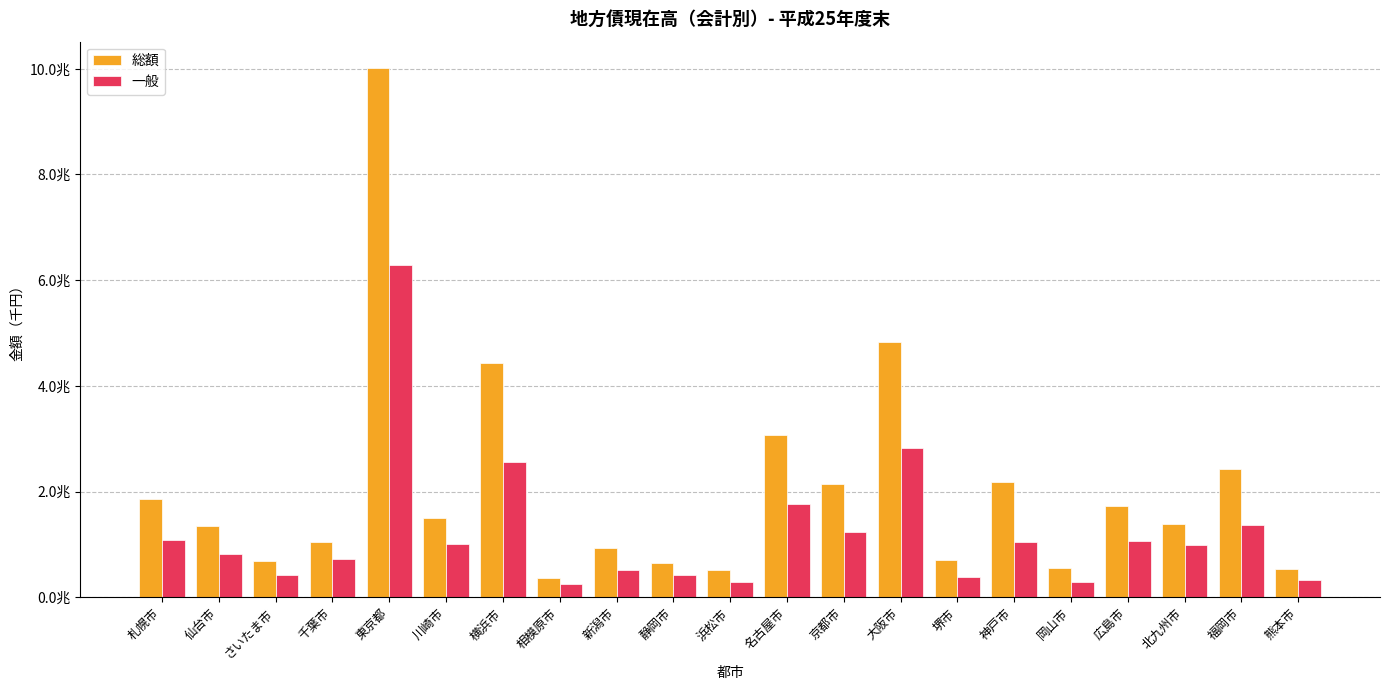

List the labels in order of 一般 value, smallest first.

相模原市, 岡山市, 浜松市, 熊本市, 堺市, 静岡市, さいたま市, 新潟市, 千葉市, 仙台市, 北九州市, 川崎市, 神戸市, 広島市, 札幌市, 京都市, 福岡市, 名古屋市, 横浜市, 大阪市, 東京都